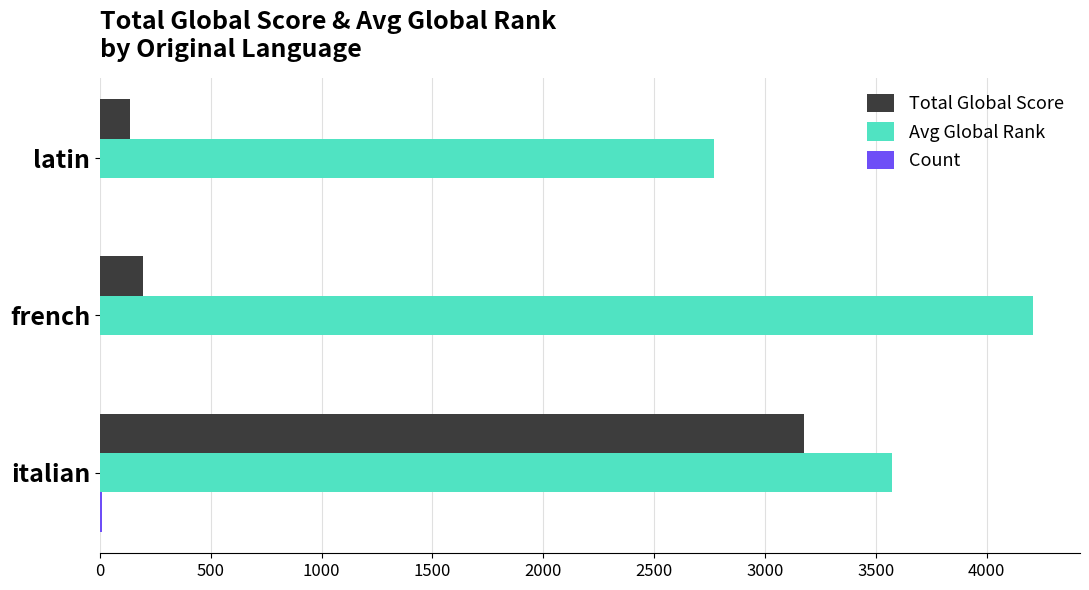

What is the greatest value displayed?

4211